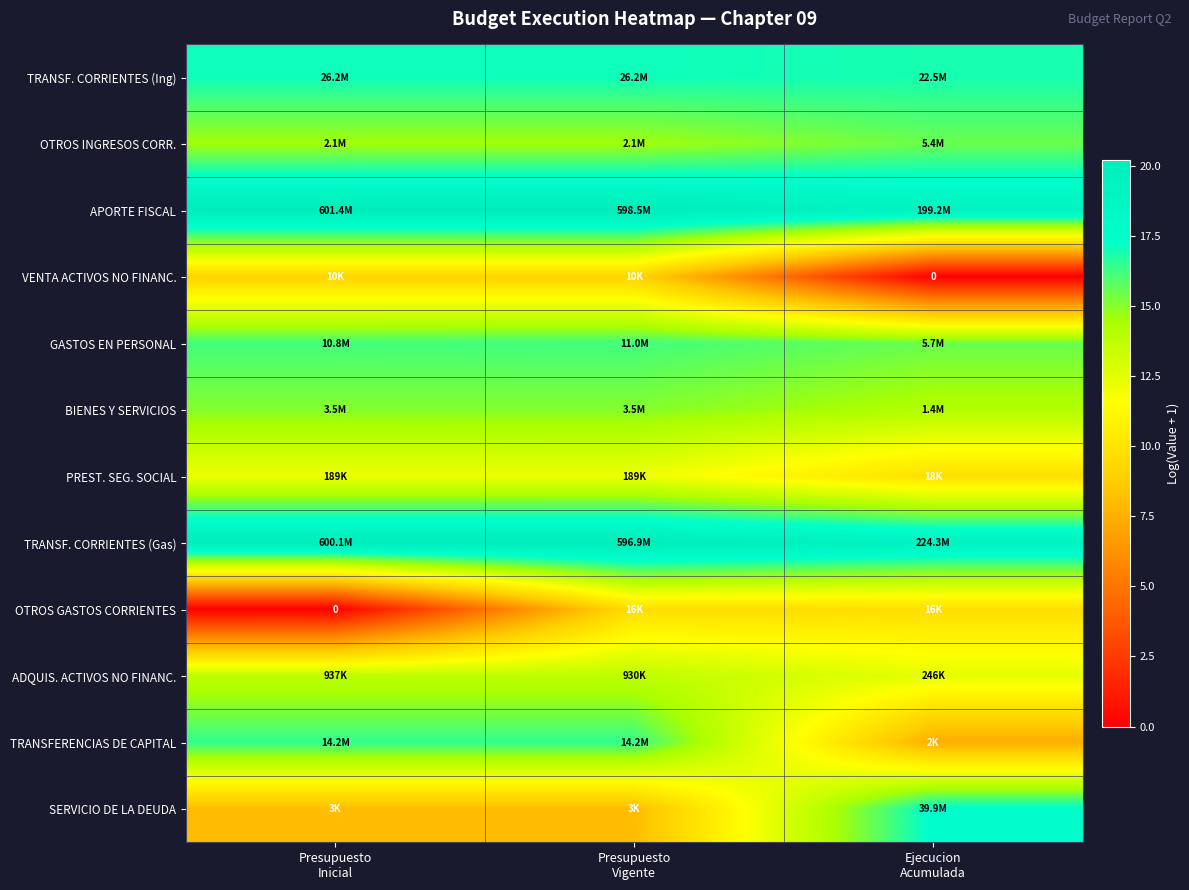

What is the lowest value of the PREST. SEG. SOCIAL series?

9.8